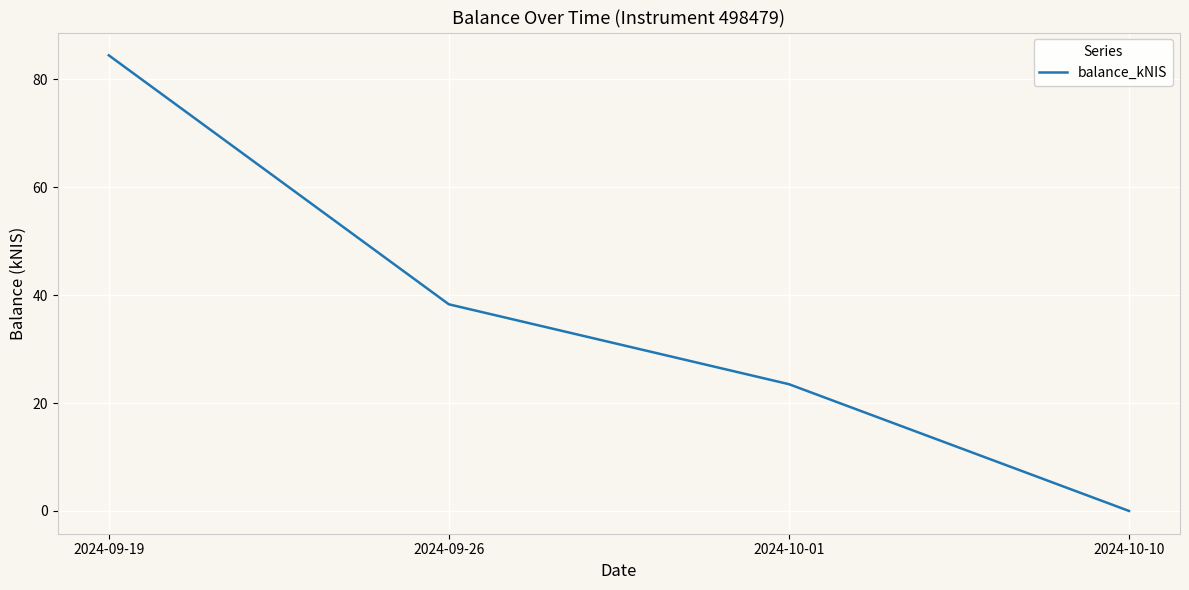

List the labels in order of value, smallest first.

2024-10-10, 2024-10-01, 2024-09-26, 2024-09-19